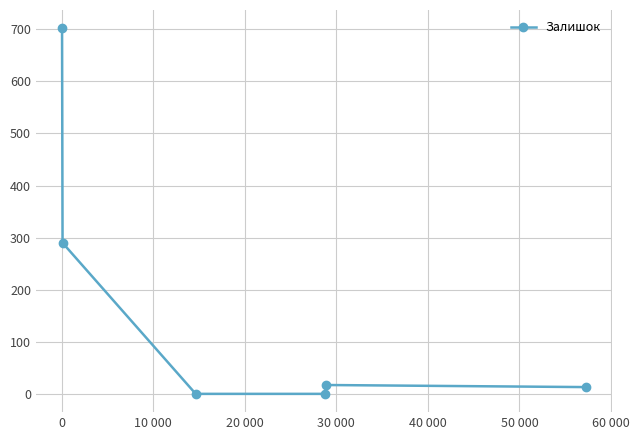

What is the maximum value shown in the chart?

702